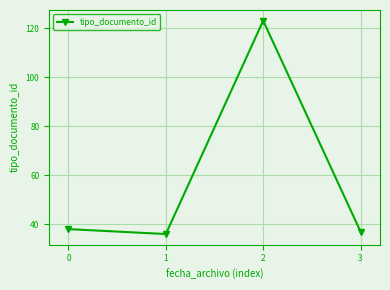

True or false: the data shows 200 at 2.

False